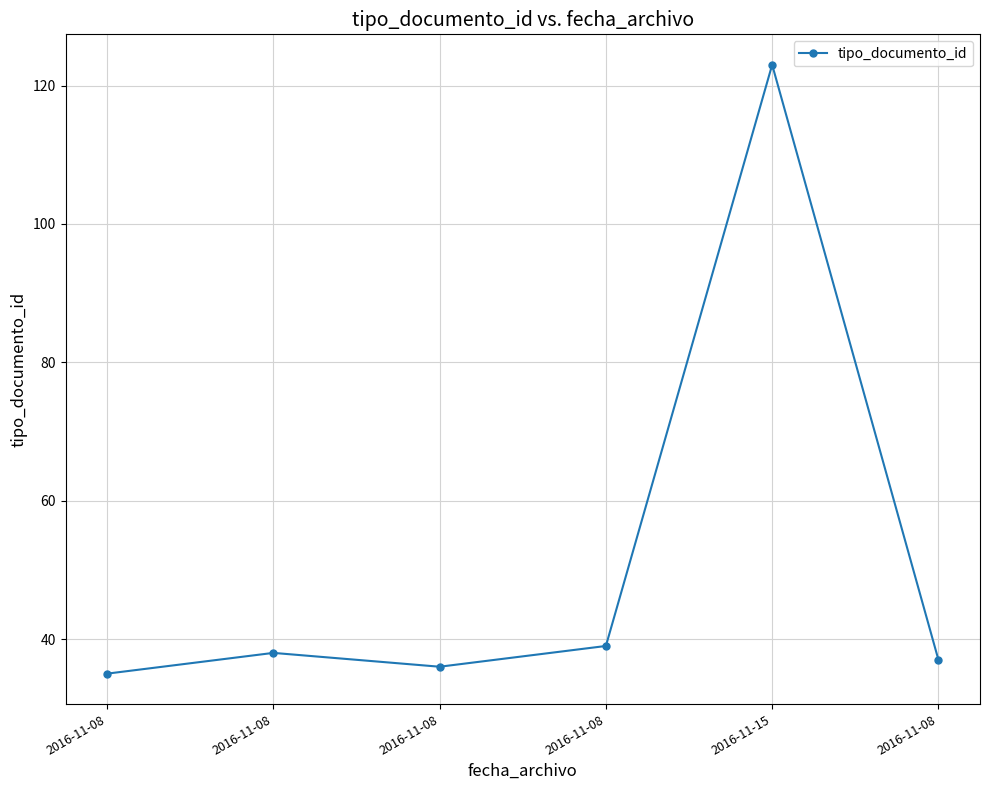

Read the value at 2016-11-08, to the nearest 10.

40